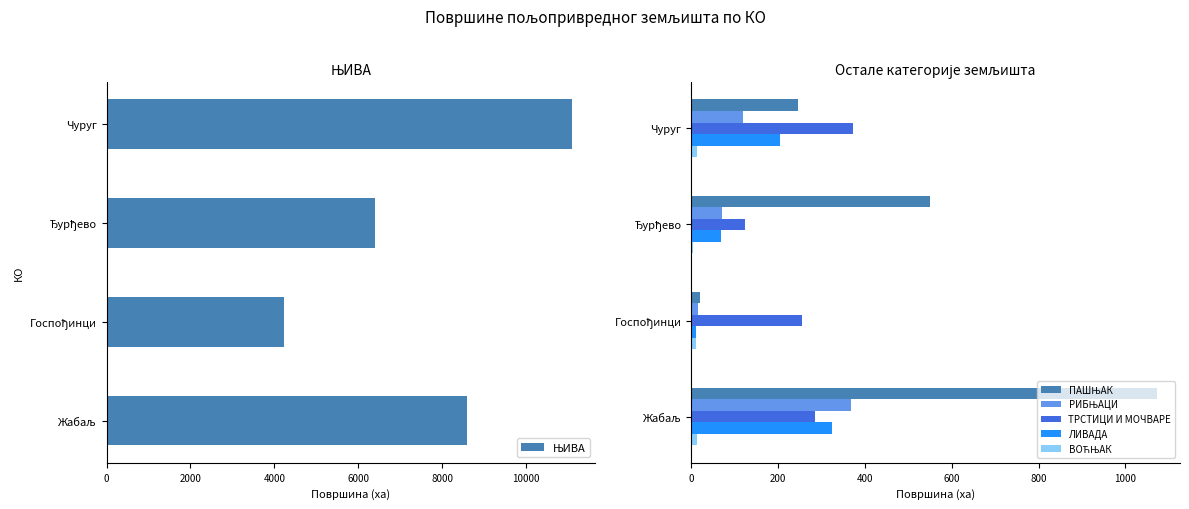

What is the difference between the maximum and second lowest values in the ЊИВА series?

4687.4